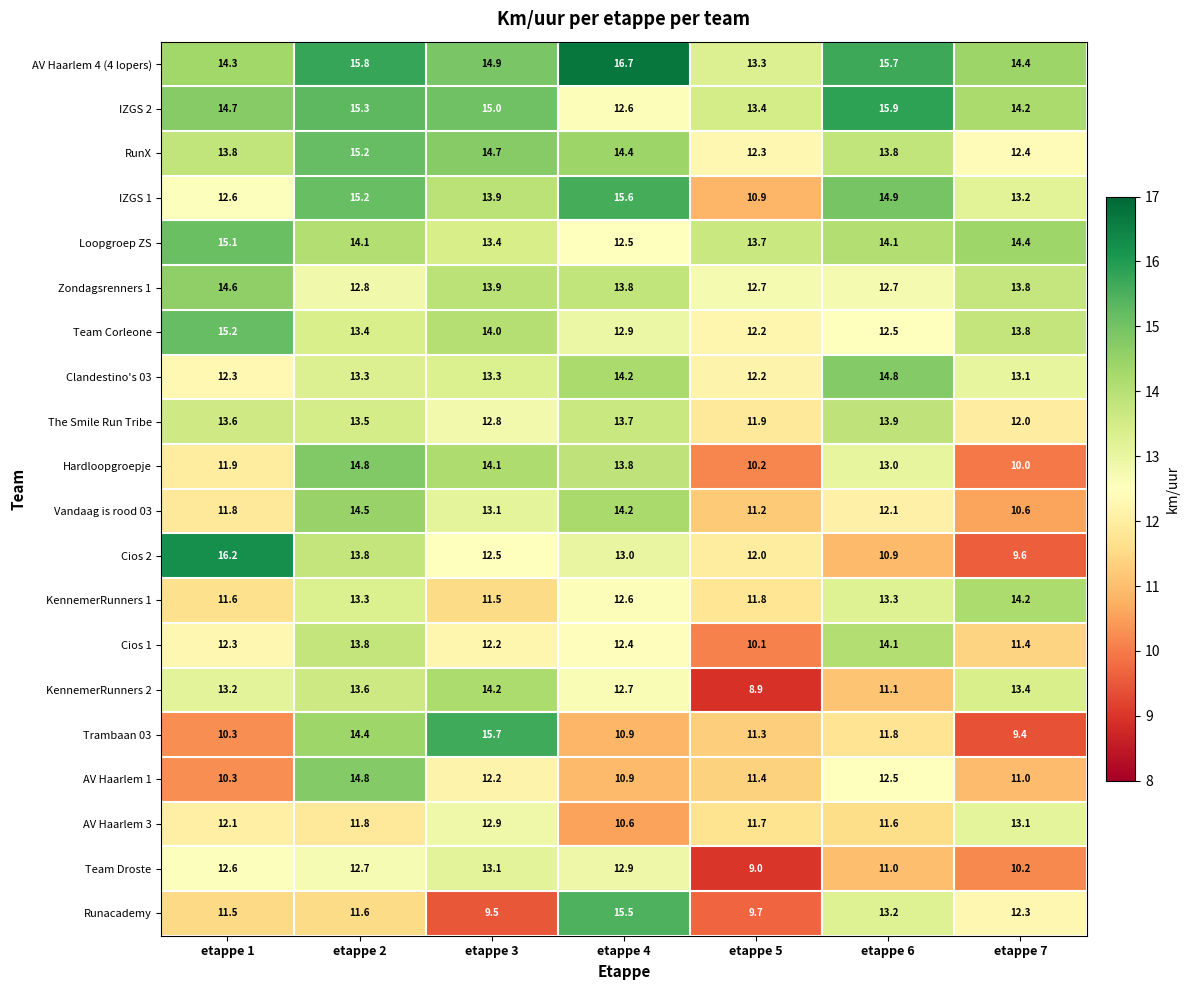

True or false: Hardloopgroepje has a value of 5.7 at etappe 4.

False